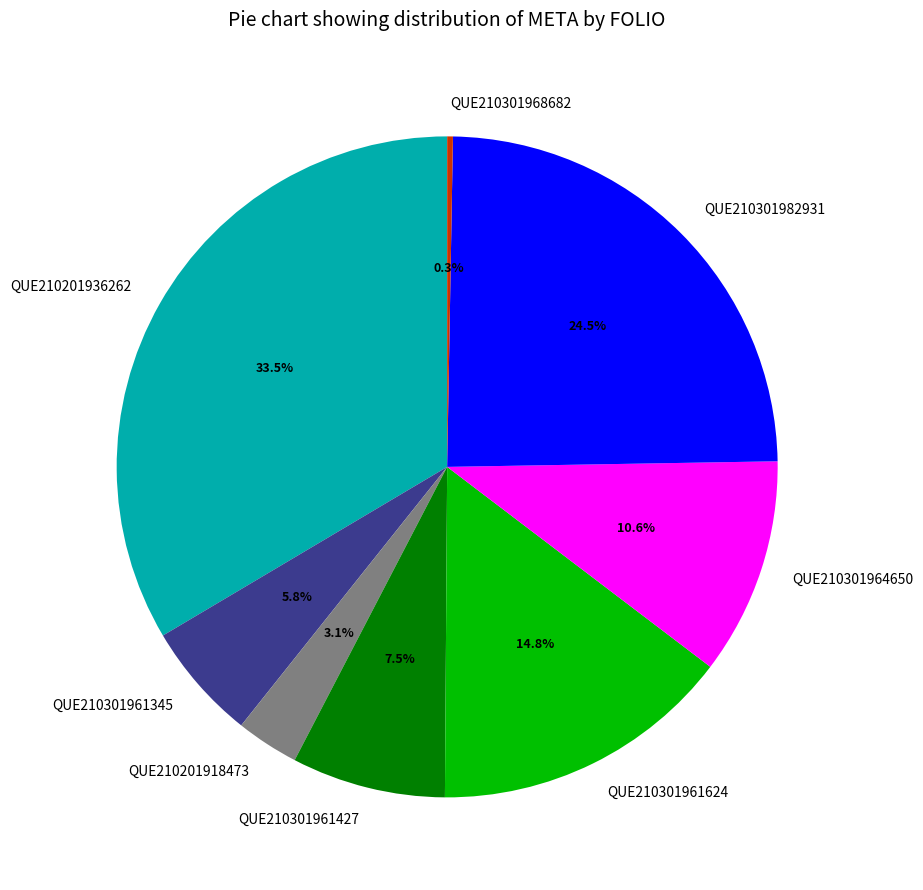

What is the ratio of the value at QUE210201936262 to the value at QUE210301982931?

1.4